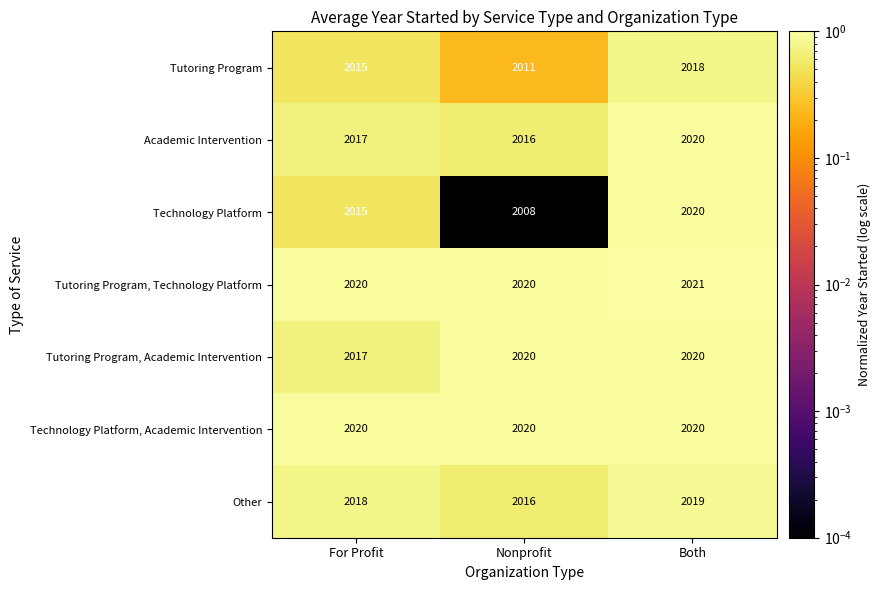

Is it true that Technology Platform equals 2020 at Both?

True